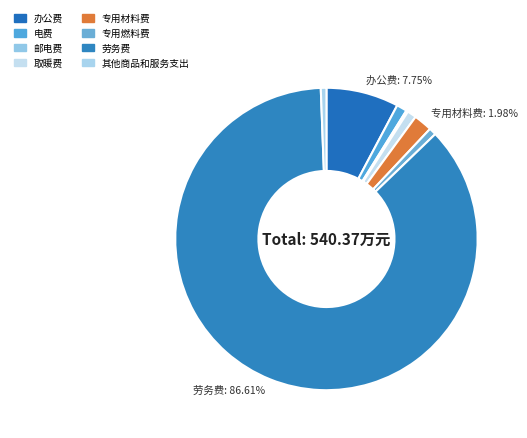

Does any single category account for the majority?

Yes